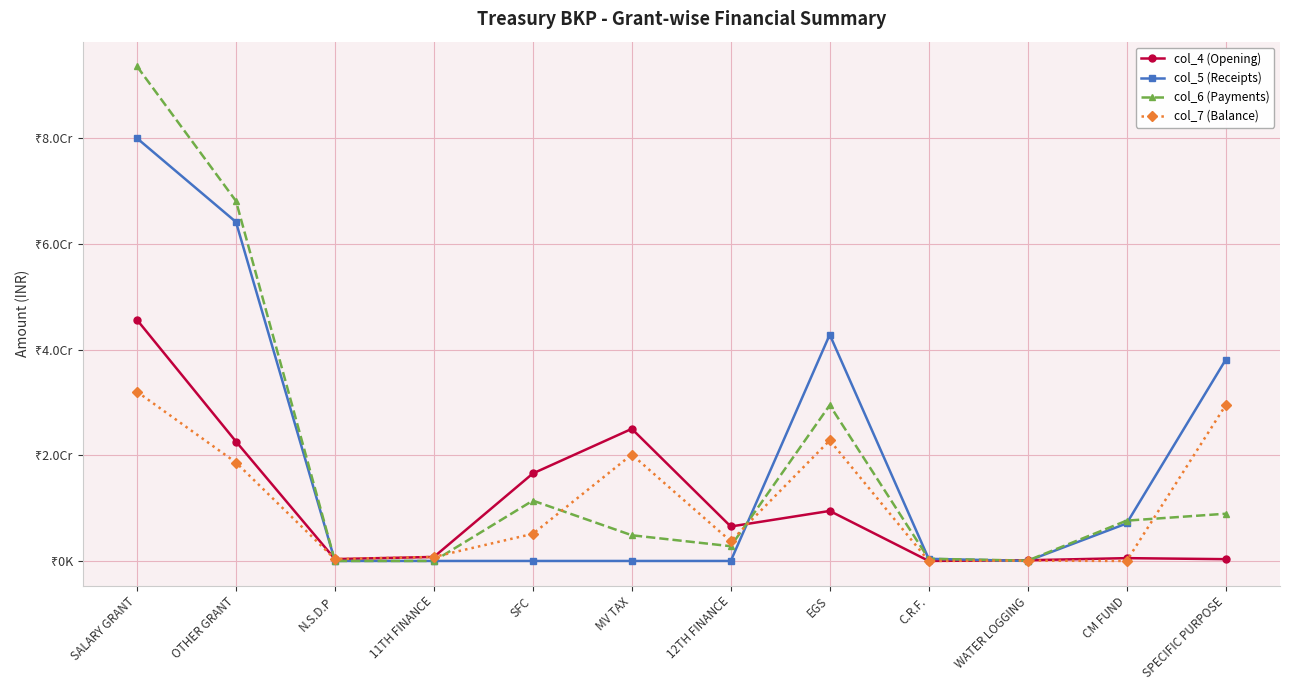

What are all the series names shown in the legend?

col_4 (Opening), col_5 (Receipts), col_6 (Payments), col_7 (Balance)